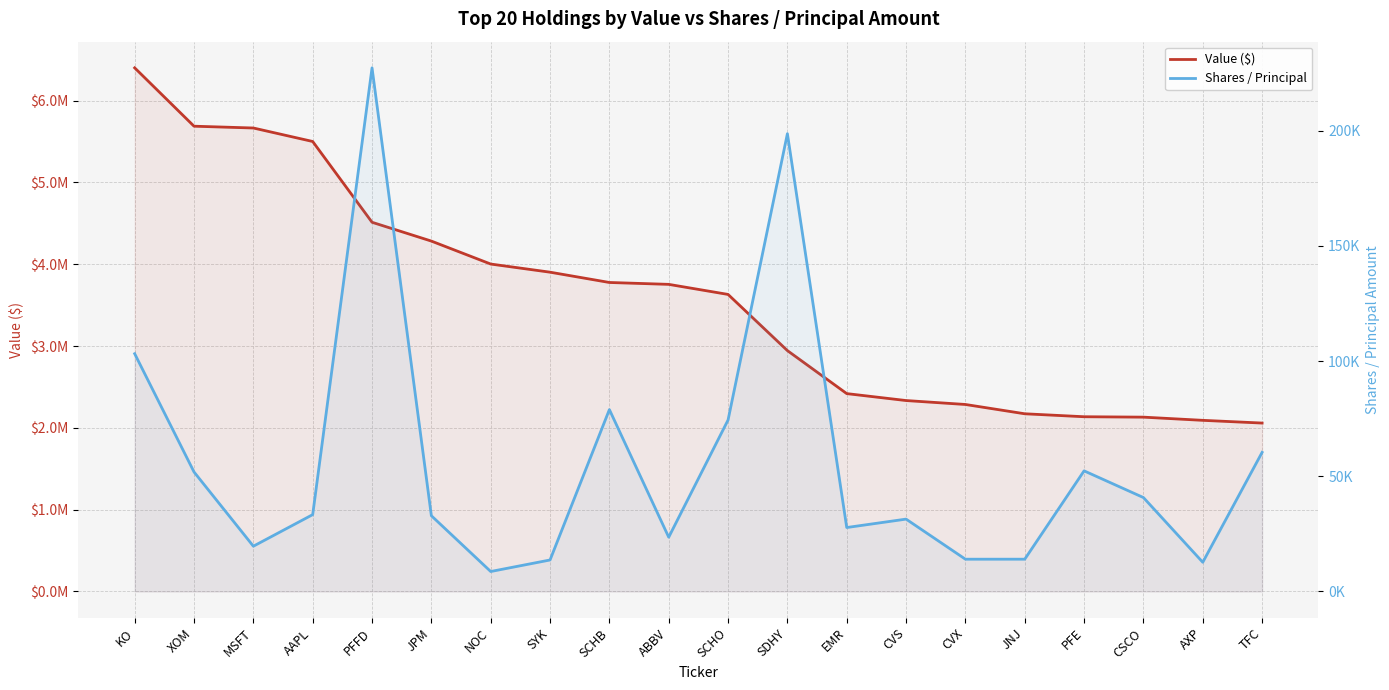

Rank the series by their average value, from highest to lowest.

Value ($), Shares / Principal